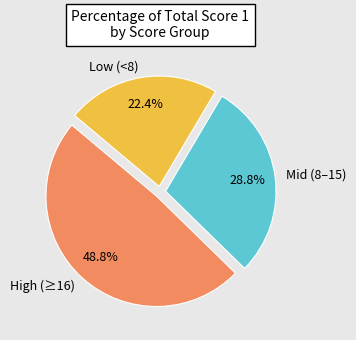

Approximately how many times larger is the value at Low (<8) compared to Mid (8–15)?

0.8